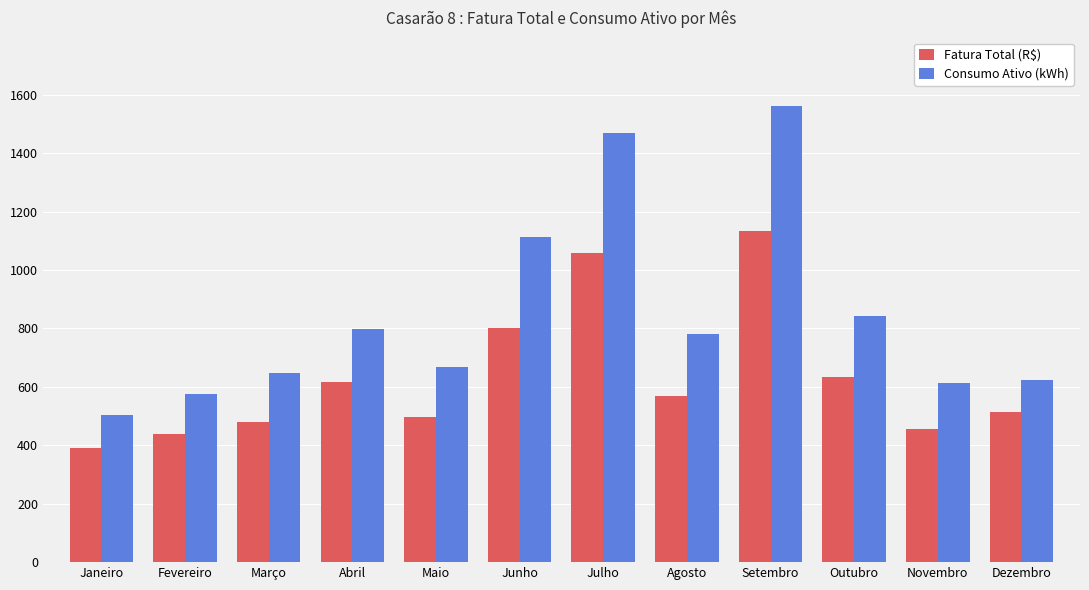

List the series in order of their overall mean, lowest first.

Fatura Total (R$), Consumo Ativo (kWh)